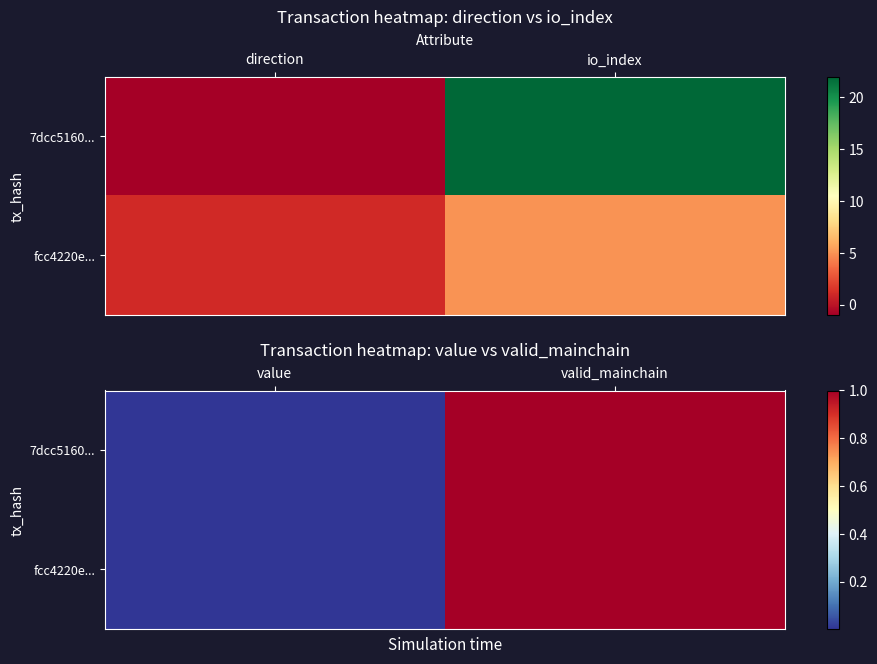

Which series has the largest range (max minus min)?

7dcc5160...